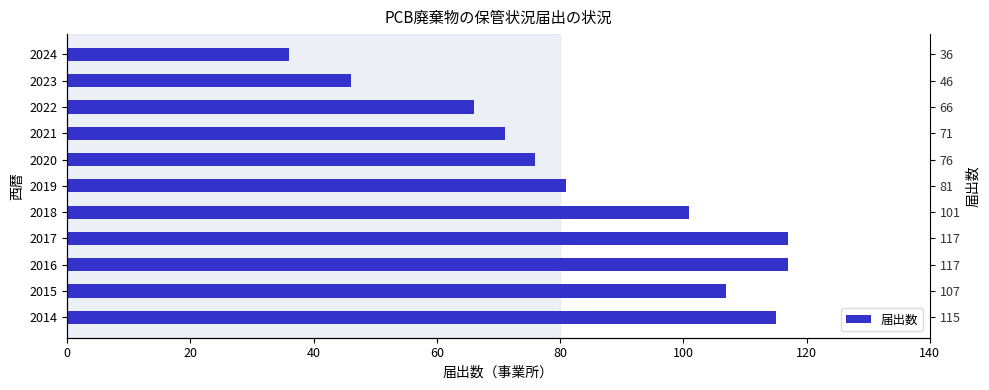

What is the change in value from 2015 to 2020?

-31